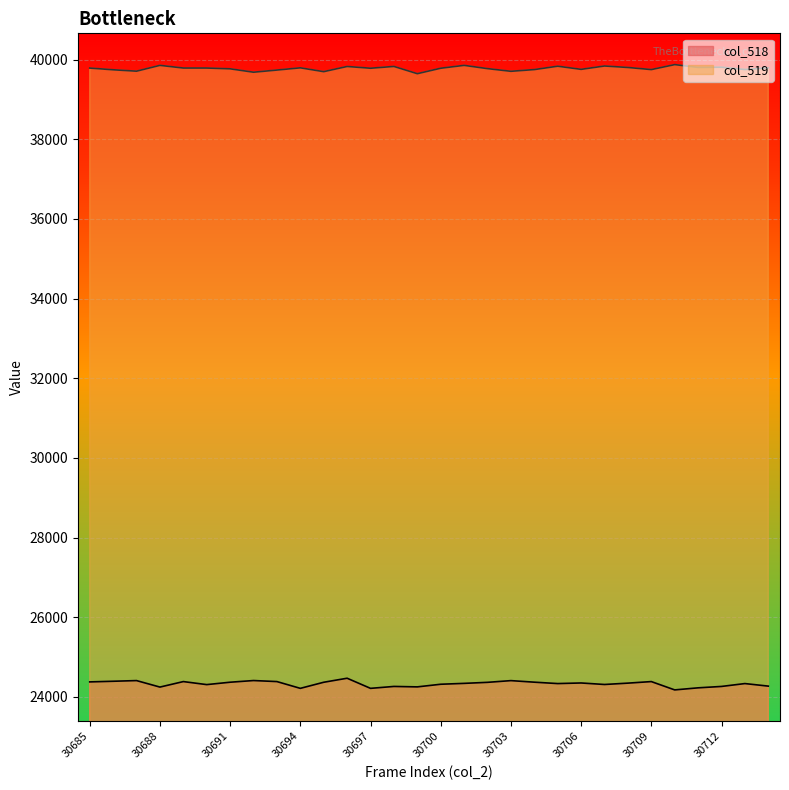

List the series in order of their overall mean, lowest first.

col_518, col_519